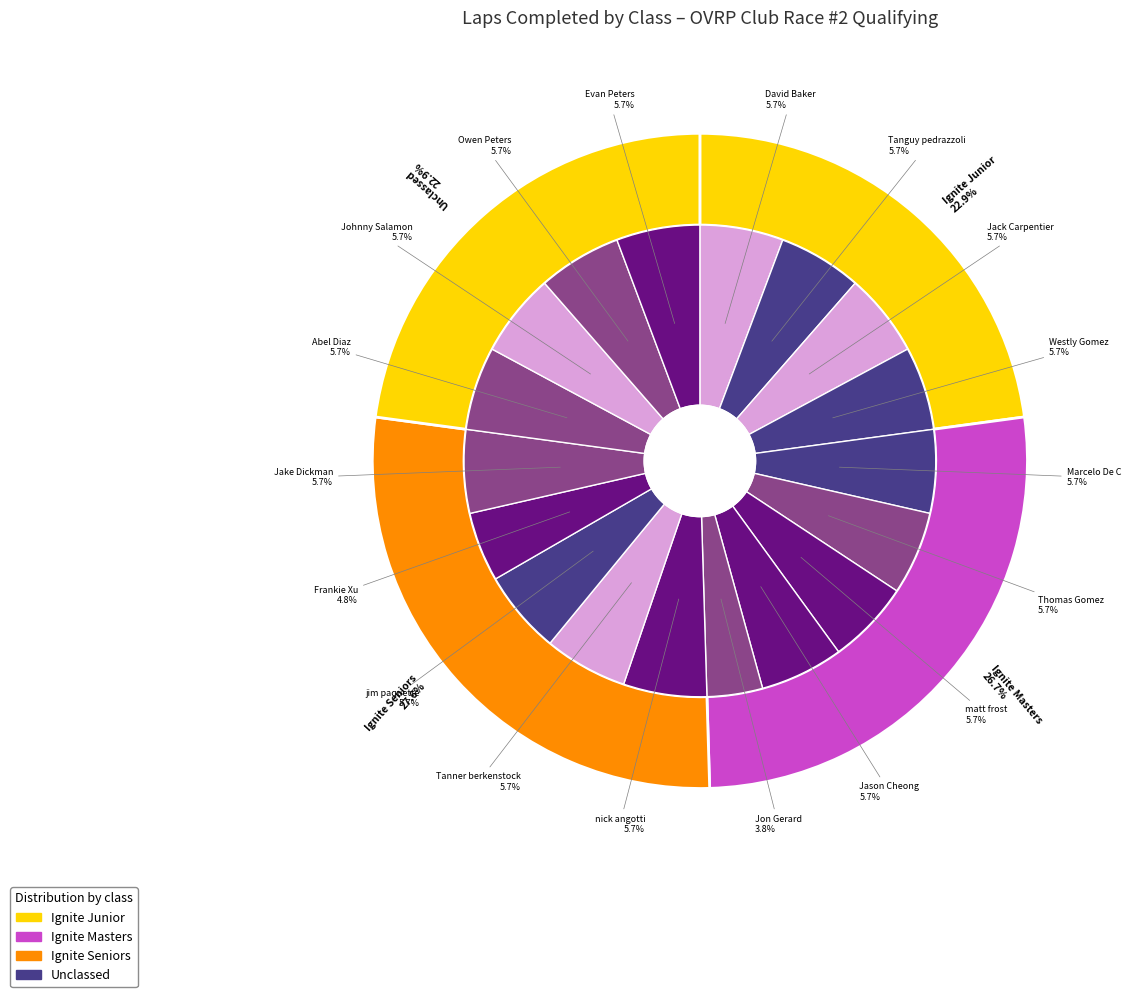

Is there a majority slice in this chart?

No